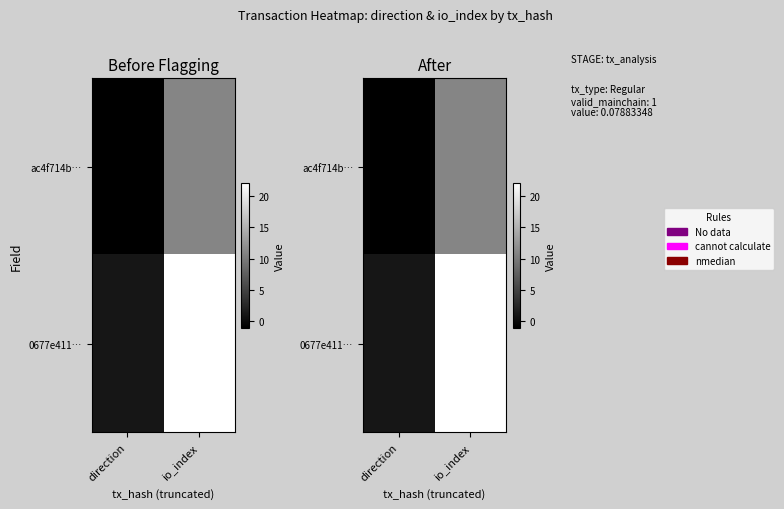

What is the approximate value of ac4f714b… at io_index?

11